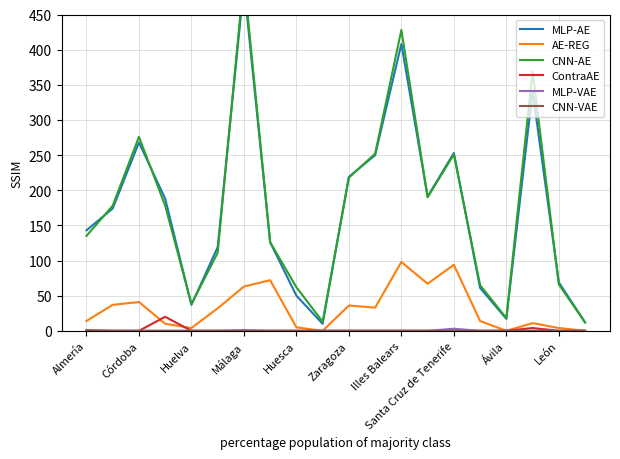

Read the AE-REG value at Zaragoza.

36